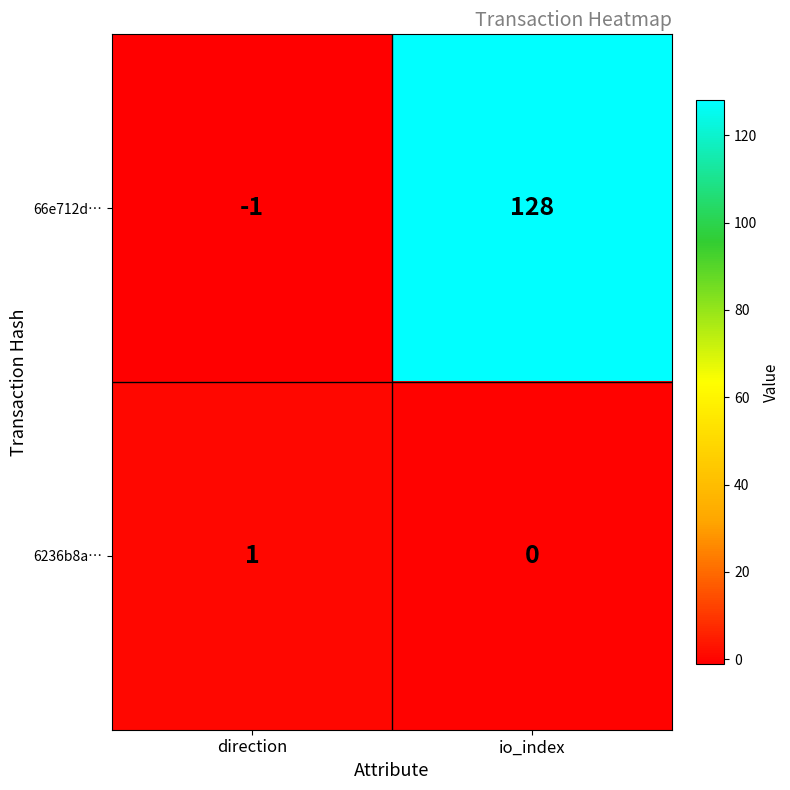

Rank the series by their maximum value, from lowest to highest.

6236b8a…, 66e712d…